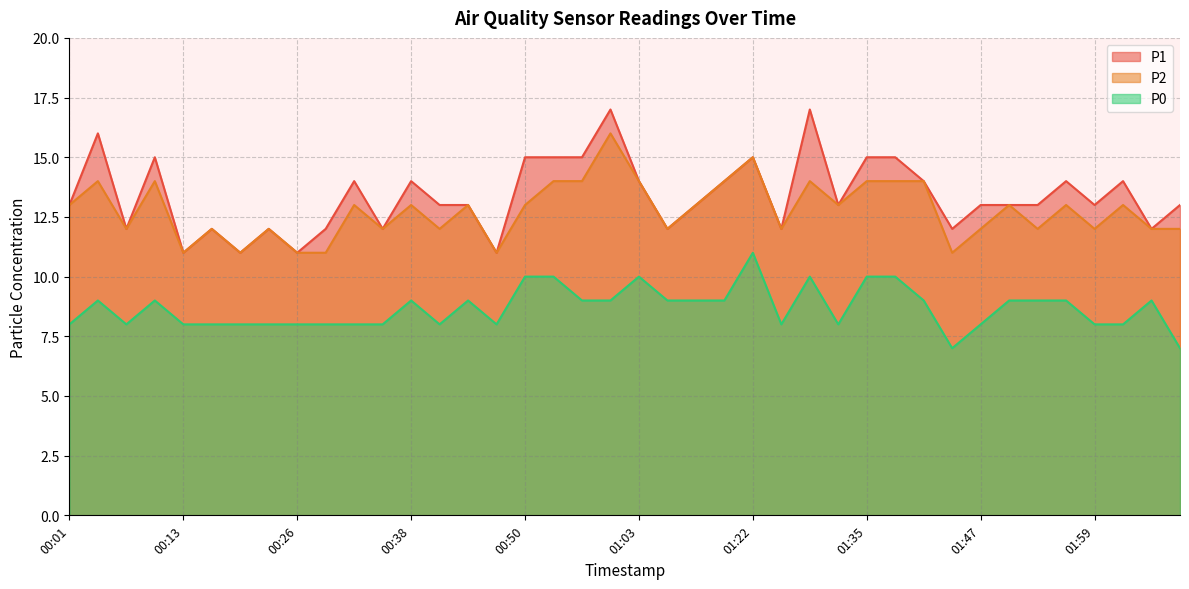

Reading right to left, what are all the values shown in this chart?

P1: 02:08=13	02:05=12	02:02=14	01:59=13	01:56=14	01:53=13	01:50=13	01:47=13	01:44=12	01:41=14	01:38=15	01:35=15	01:32=13	01:28=17	01:25=12	01:22=15	01:19=14	01:15=13	01:06=12	01:03=14	01:00=17	00:57=15	00:53=15	00:50=15	00:47=11	00:44=13	00:41=13	00:38=14	00:35=12	00:32=14	00:29=12	00:26=11	00:23=12	00:20=11	00:16=12	00:13=11	00:10=15	00:07=12	00:04=16	00:01=13
P2: 02:08=12	02:05=12	02:02=13	01:59=12	01:56=13	01:53=12	01:50=13	01:47=12	01:44=11	01:41=14	01:38=14	01:35=14	01:32=13	01:28=14	01:25=12	01:22=15	01:19=14	01:15=13	01:06=12	01:03=14	01:00=16	00:57=14	00:53=14	00:50=13	00:47=11	00:44=13	00:41=12	00:38=13	00:35=12	00:32=13	00:29=11	00:26=11	00:23=12	00:20=11	00:16=12	00:13=11	00:10=14	00:07=12	00:04=14	00:01=13
P0: 02:08=7	02:05=9	02:02=8	01:59=8	01:56=9	01:53=9	01:50=9	01:47=8	01:44=7	01:41=9	01:38=10	01:35=10	01:32=8	01:28=10	01:25=8	01:22=11	01:19=9	01:15=9	01:06=9	01:03=10	01:00=9	00:57=9	00:53=10	00:50=10	00:47=8	00:44=9	00:41=8	00:38=9	00:35=8	00:32=8	00:29=8	00:26=8	00:23=8	00:20=8	00:16=8	00:13=8	00:10=9	00:07=8	00:04=9	00:01=8